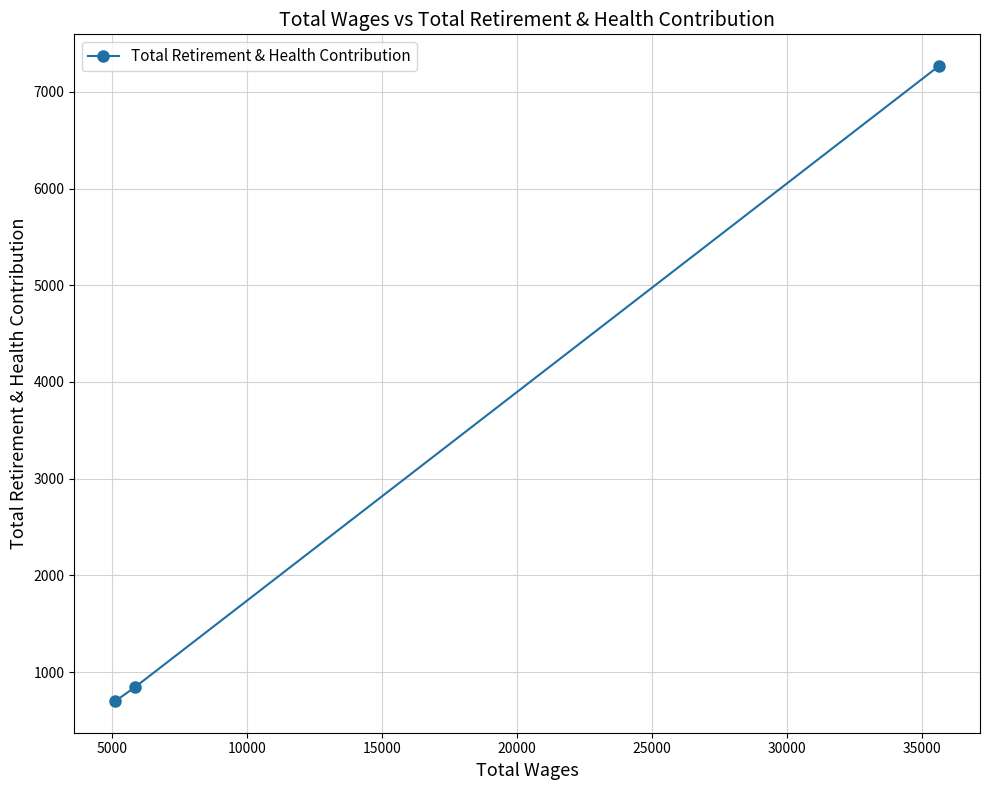

What is the average value?

2936